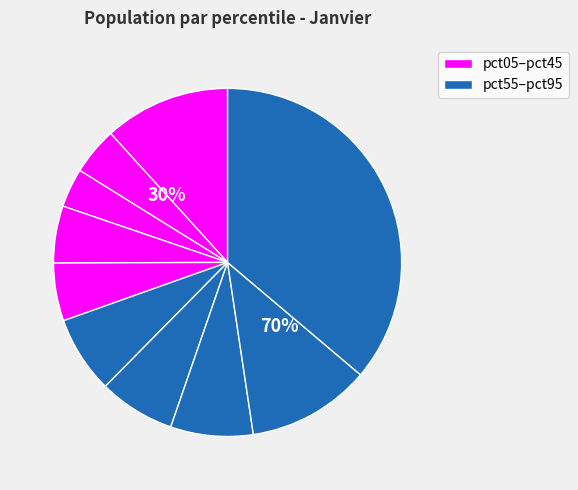

Is it true that pct45 is 5% of the pie?

True